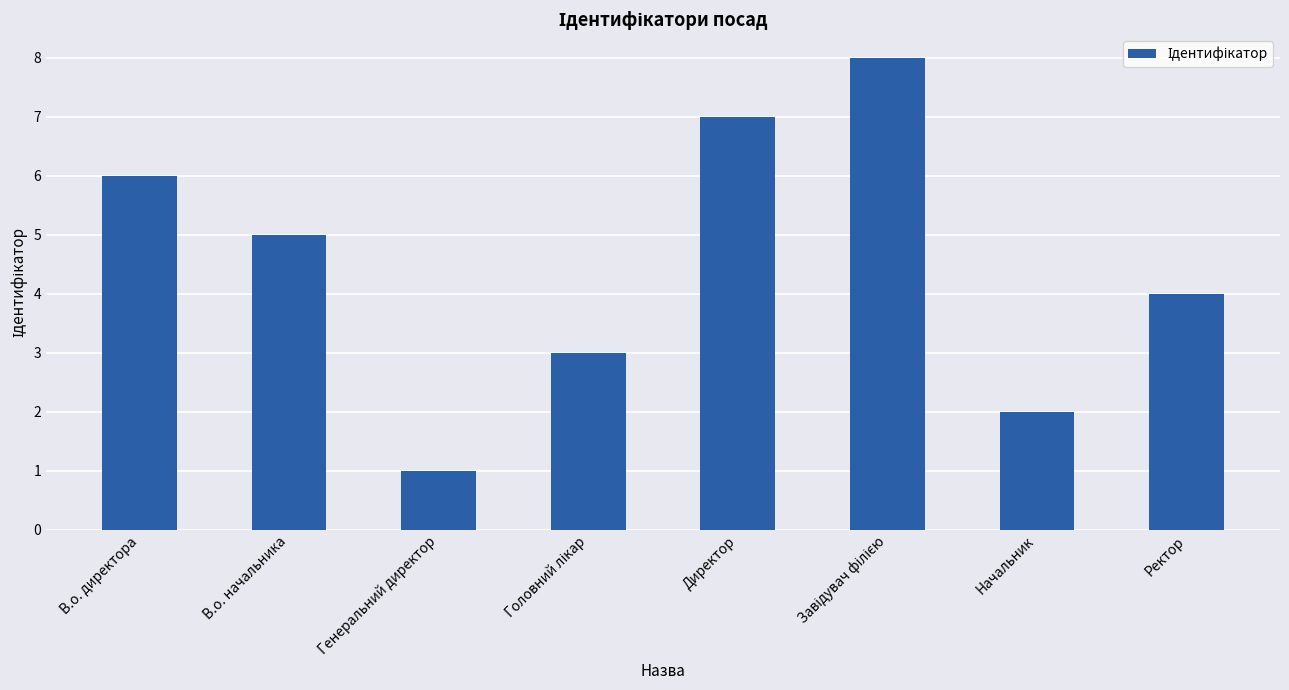

Count the values in the range 3 to 7.

5